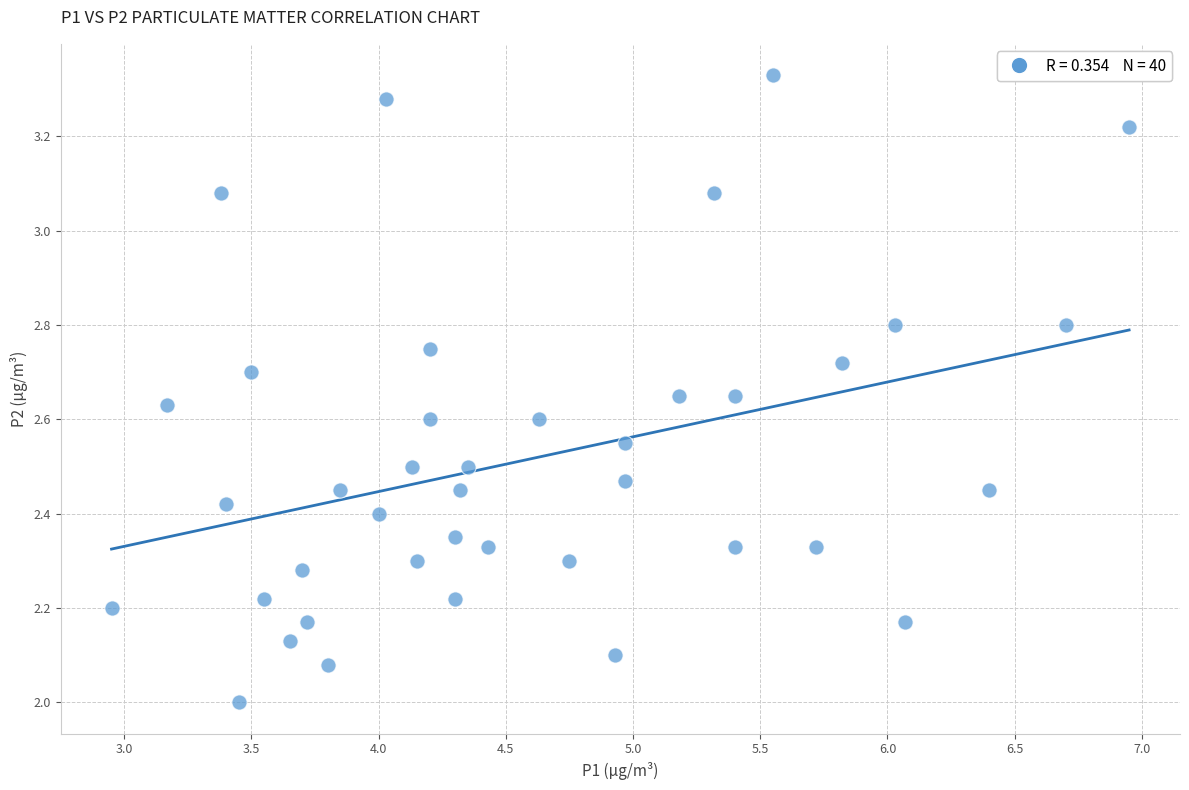

What is the range of Y values (max minus min)?

1.3